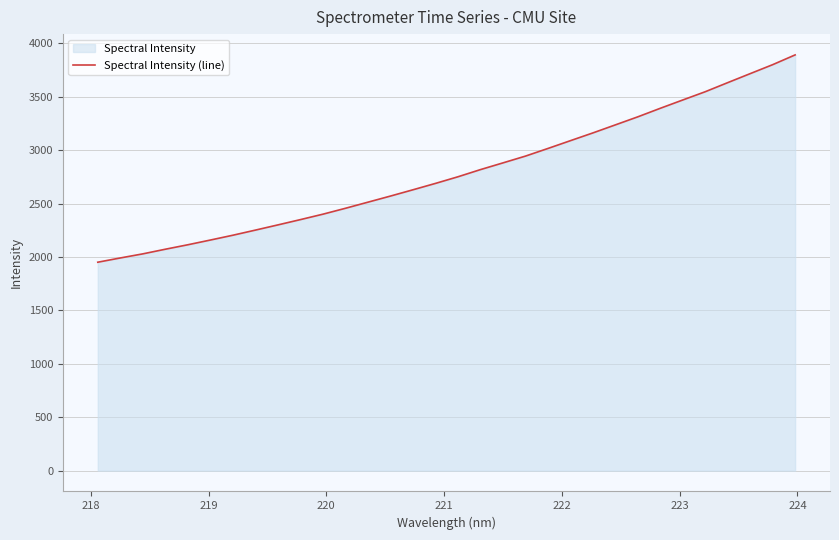

Reading left to right, what are all the values shown in this chart?

1951.0	1990.8	2029.1	2072.5	2114.3	2158.5	2203.6	2251.5	2300.2	2349.8	2400.5	2455.7	2512.9	2570.1	2628.8	2688.5	2750.6	2817.6	2880.5	2943.9	3015.4	3088.4	3161.0	3236.2	3311.7	3391.6	3469.4	3546.7	3631.8	3716.0	3799.9	3891.3